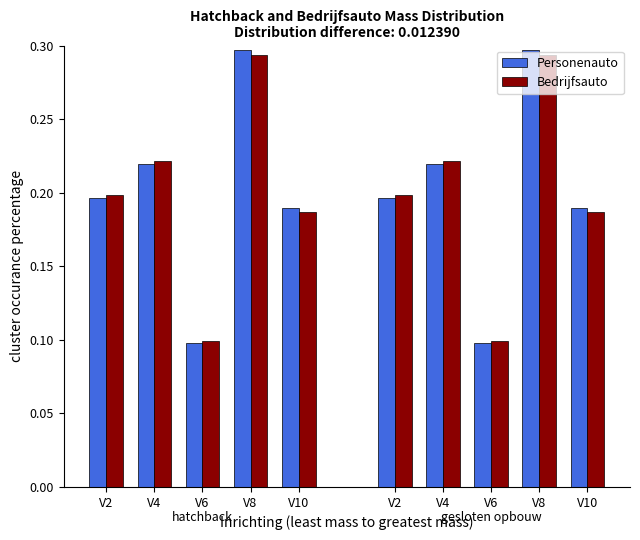

What is the total value across all series at V2?

0.4